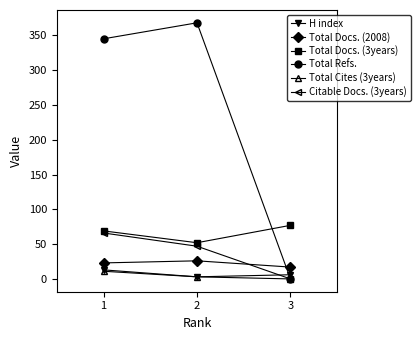

List the labels in order of Total Docs. (3years) value, largest first.

3, 1, 2